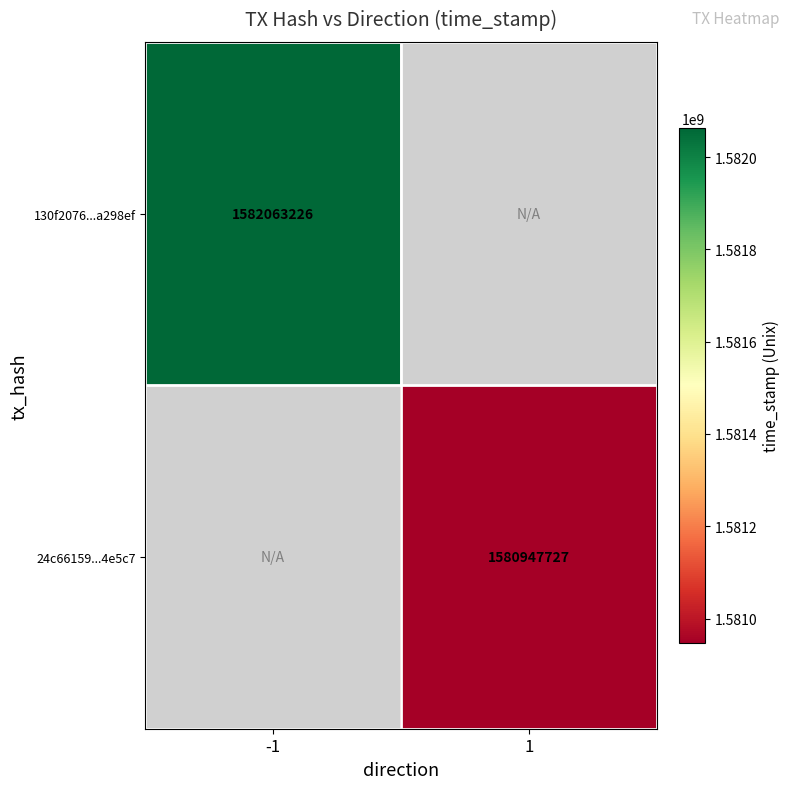

The 130f2076...a298ef series shows 1582063226 at -1. True or false?

True